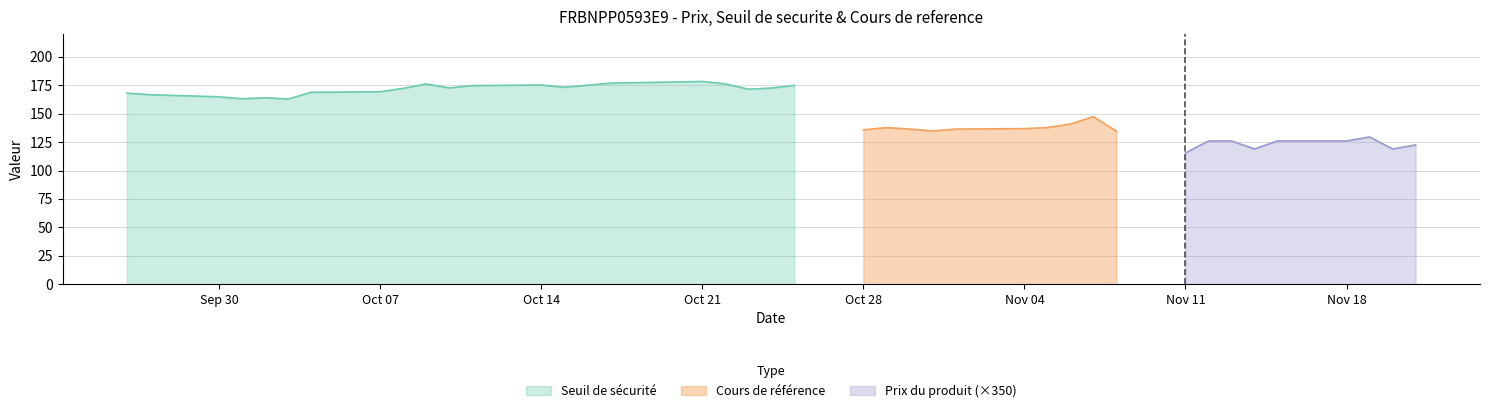

What is the minimum value for Seuil de sécurité?

162.9